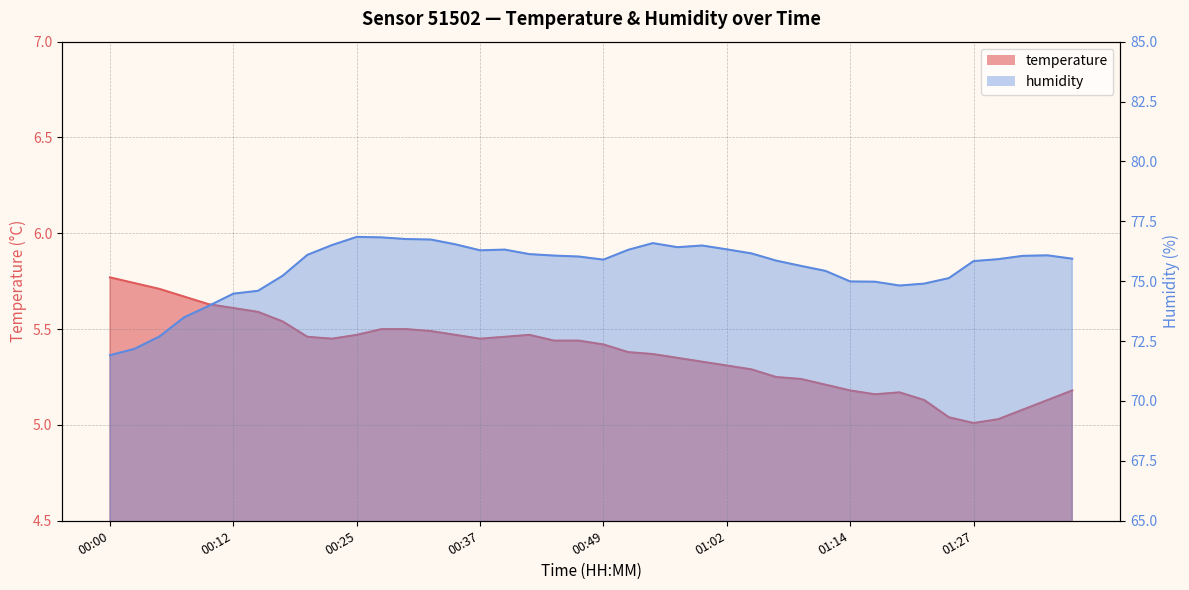

Is it true that humidity equals 75.0 at 01:14?

True